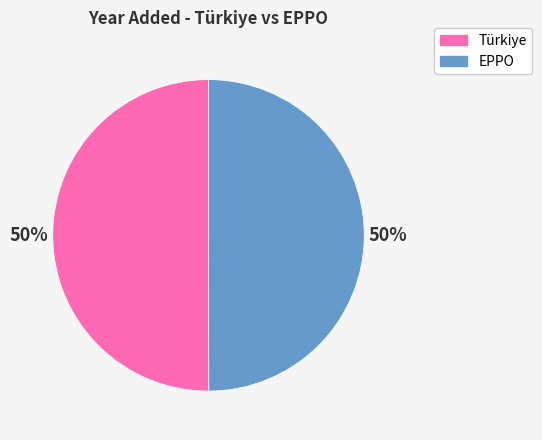

What percentage is the EPPO slice, to the nearest percent?

50%